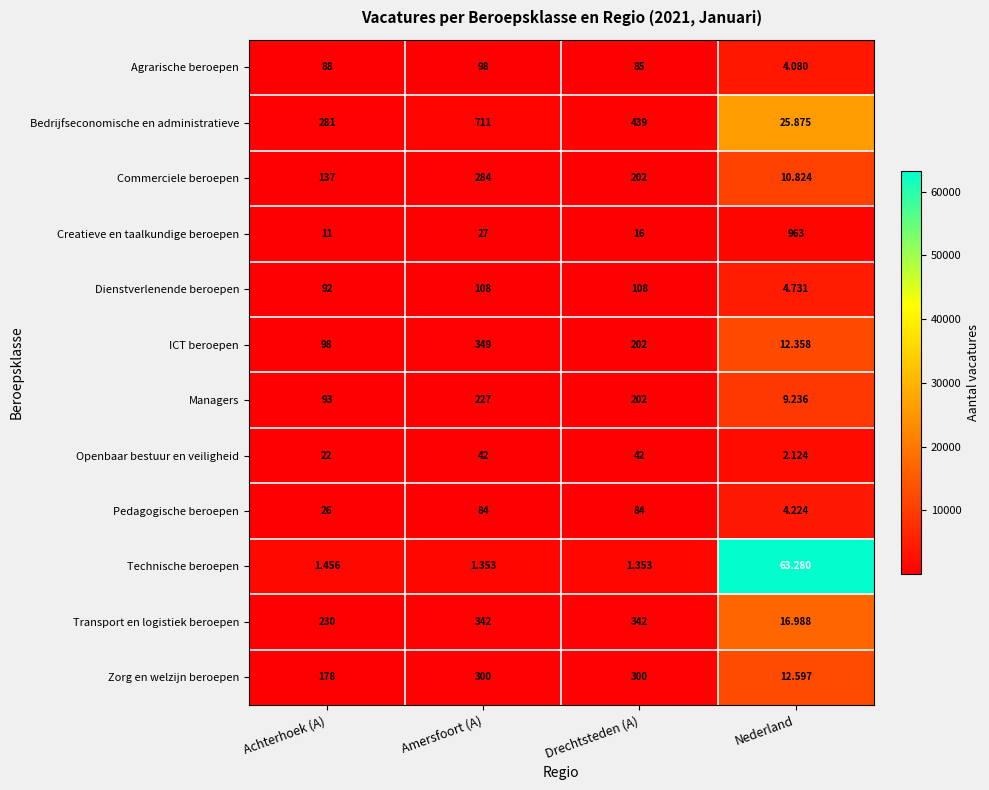

Which series has the largest total across all categories?

Bedrijfseconomische en administratieve